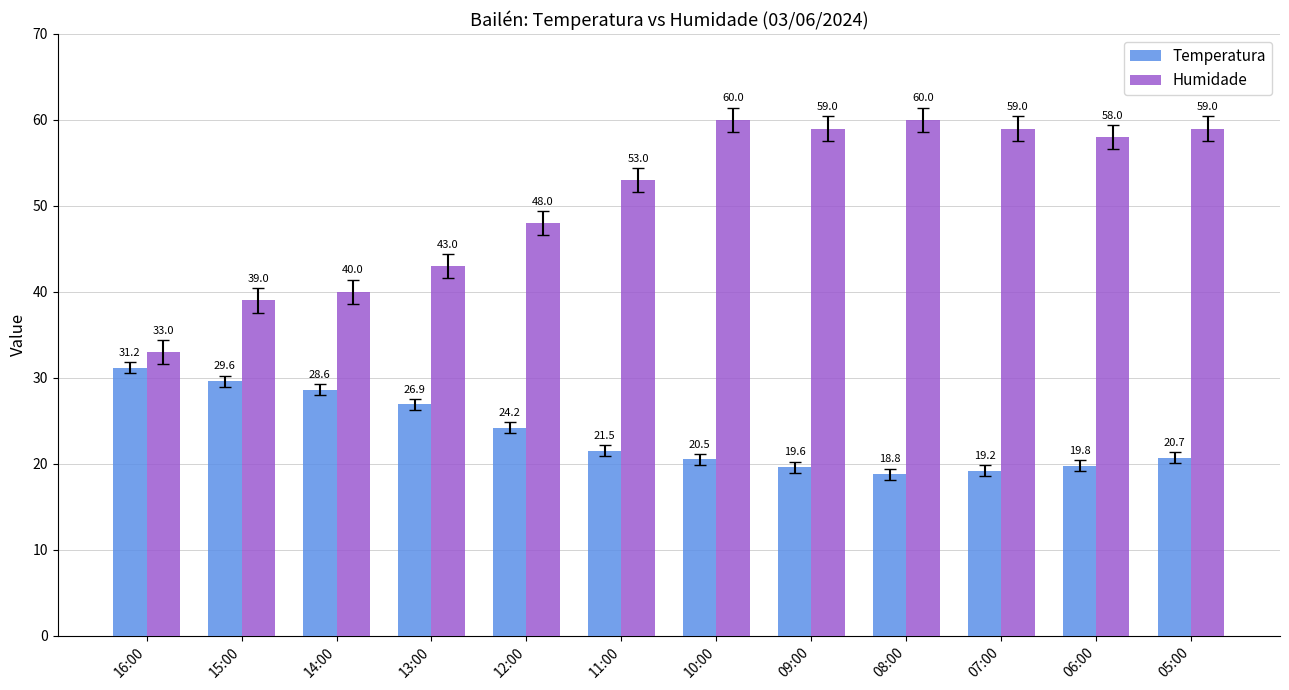

What is the sum of all Temperatura values?

280.6